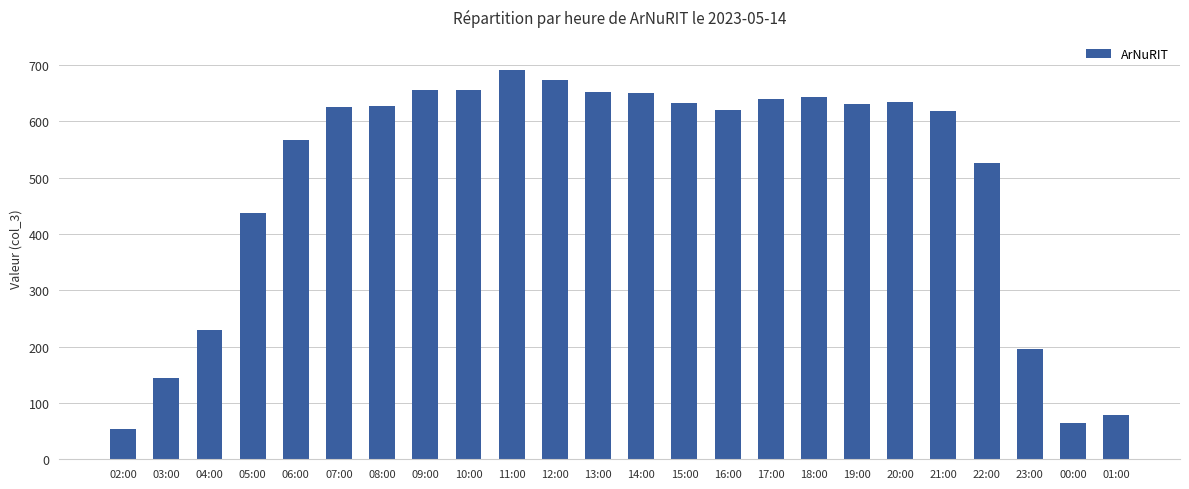

Is it true that the value at 07:00 is 626?

True